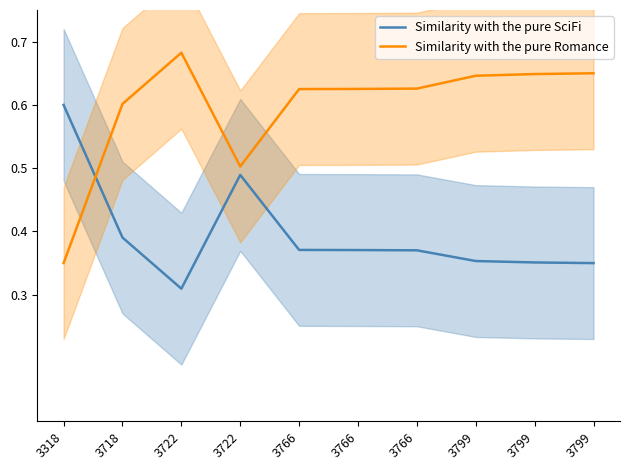

Which label corresponds to the smallest value in the chart?

3722